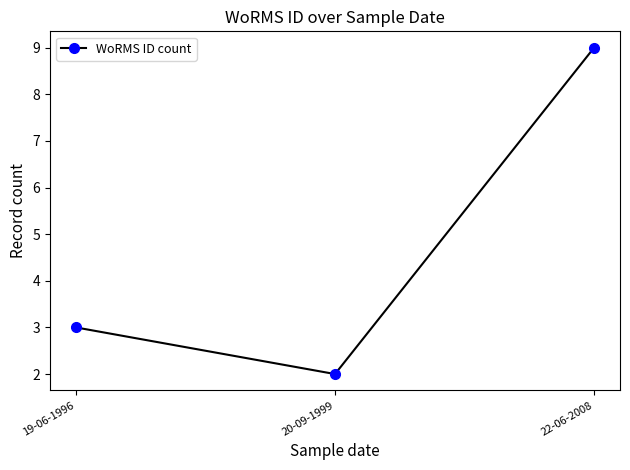

What is the difference between the values at 19-06-1996 and 20-09-1999?

1